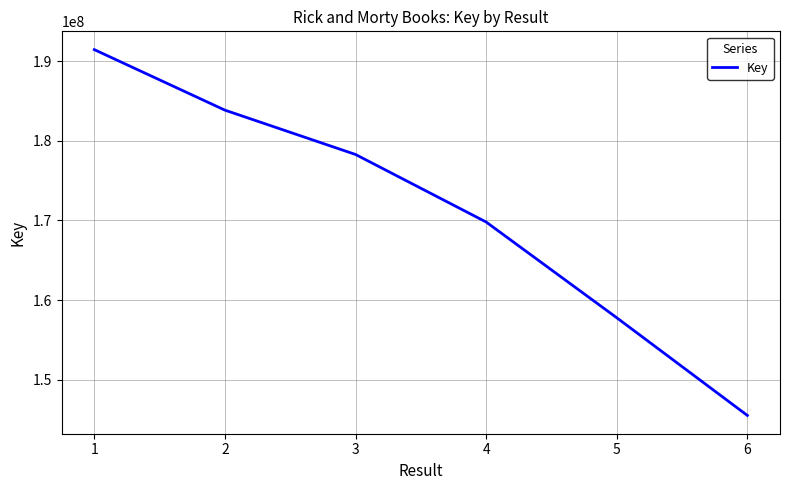

List the labels in order of value, smallest first.

6, 5, 4, 3, 2, 1